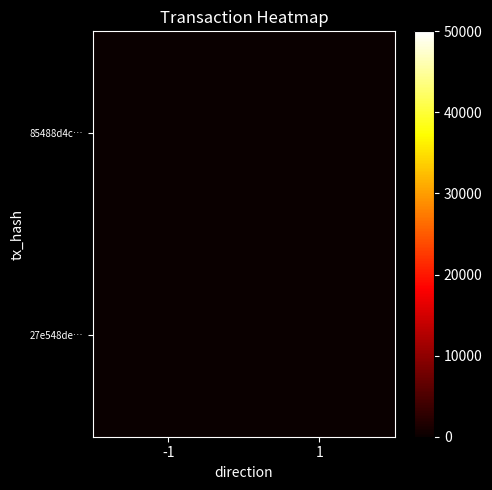

Reading left to right, list all the values displayed in this chart.

85488d4c…: -1=21	1=0
27e548de…: -1=0	1=1